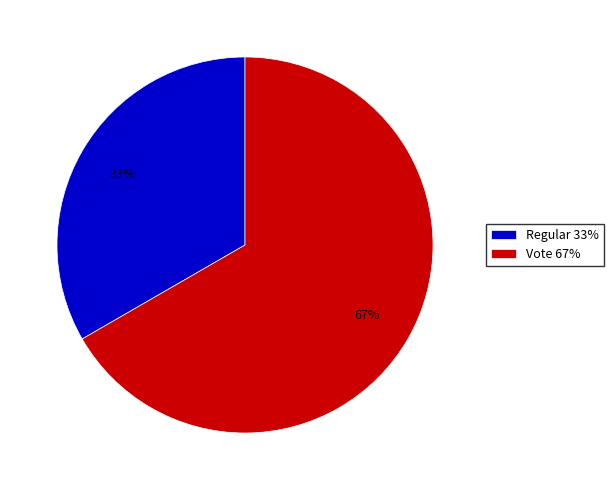

To the nearest percent, what is the combined percentage of Vote and Regular?

100%